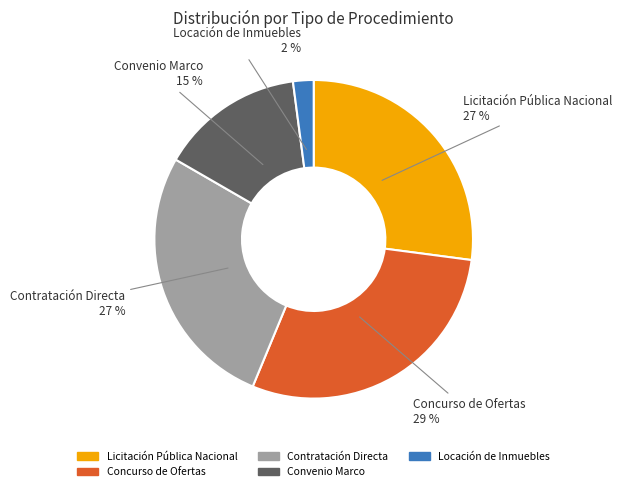

Between Licitación Pública Nacional and Locación de Inmuebles, which is larger?

Licitación Pública Nacional